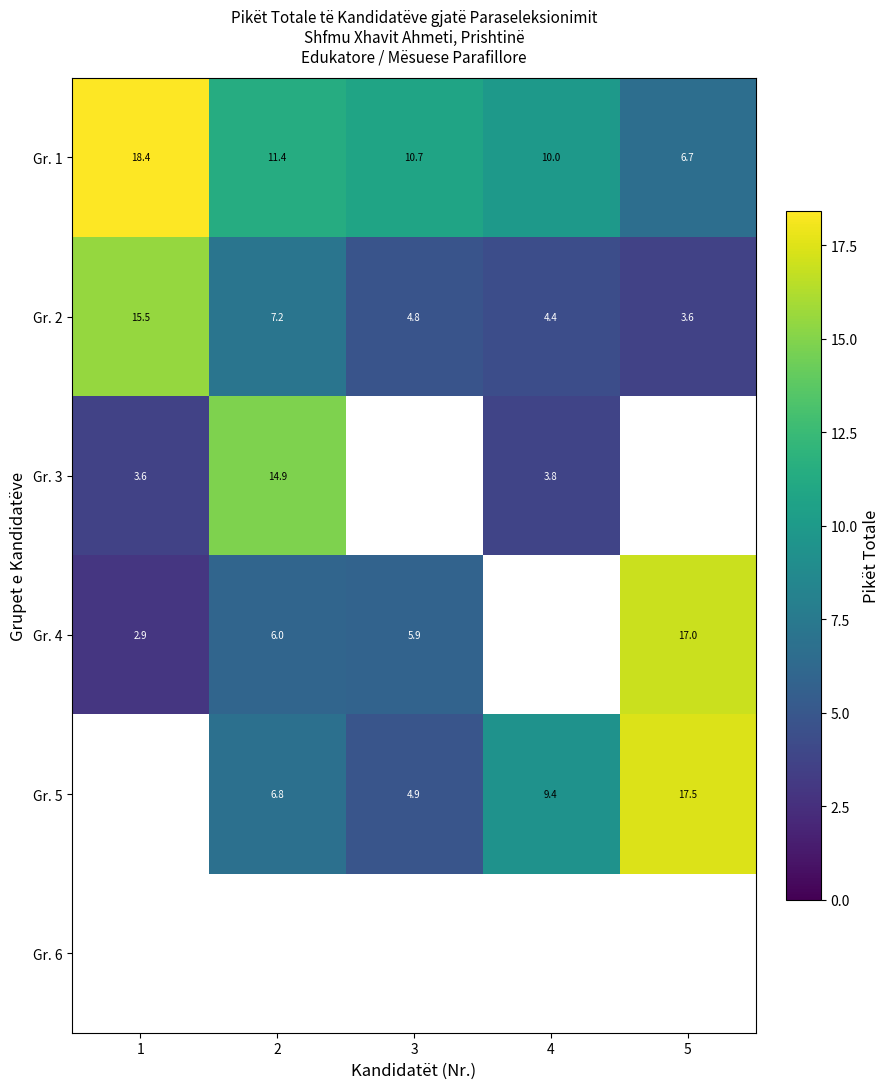

What is the sum of the Gr. 5 values at 3 and 2?

11.7